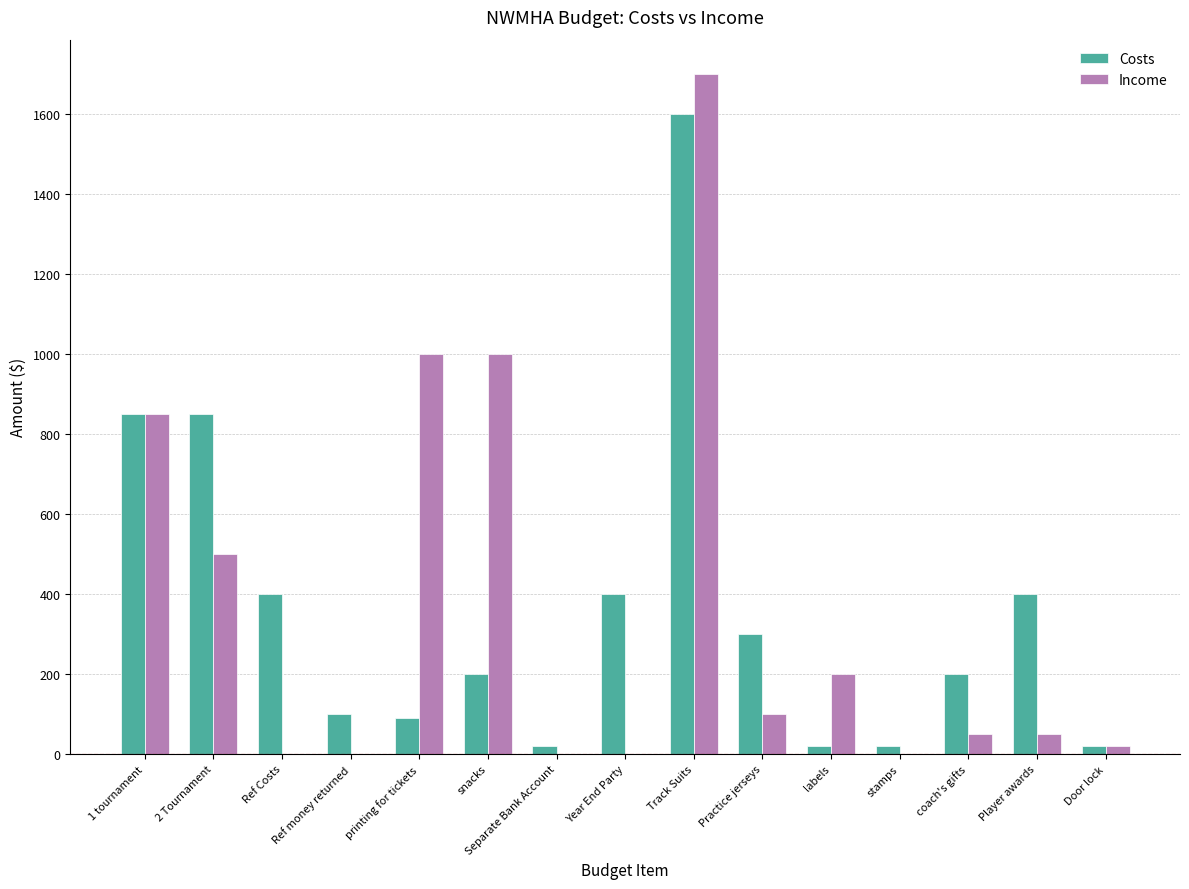

Does the chart contain stacked bars?

No